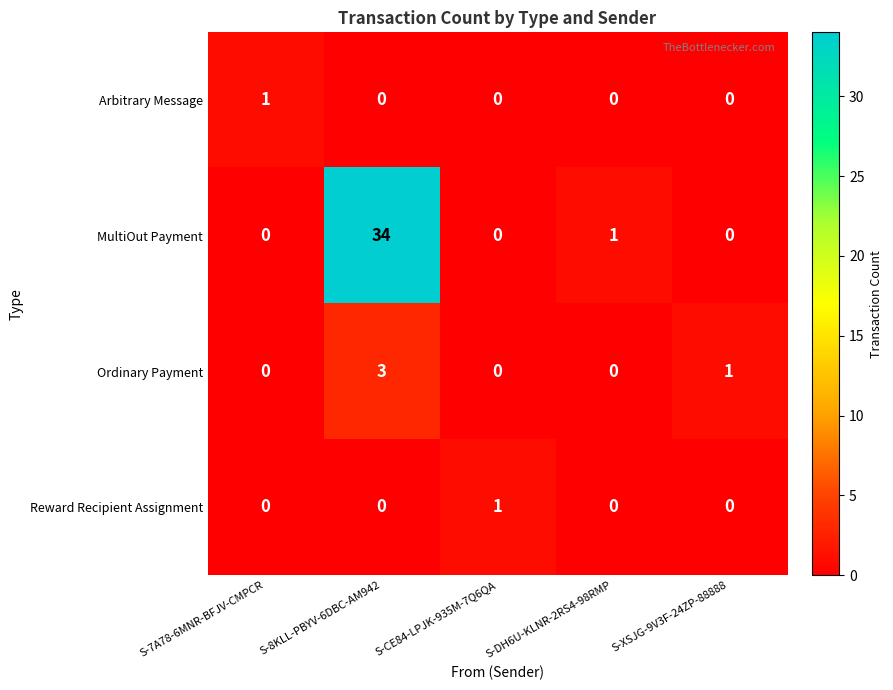

Between S-8KLL-PBYV-6DBC-AM942 and S-DH6U-KLNR-2RS4-98RMP, which series saw the biggest shift?

MultiOut Payment